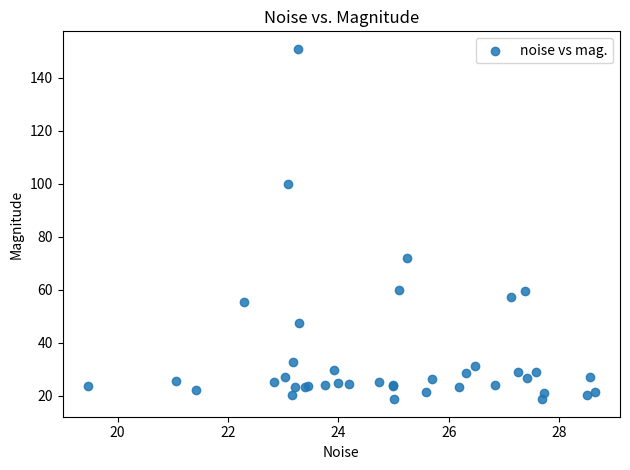

What Y value in the scatter plot is closest to 84?

71.8